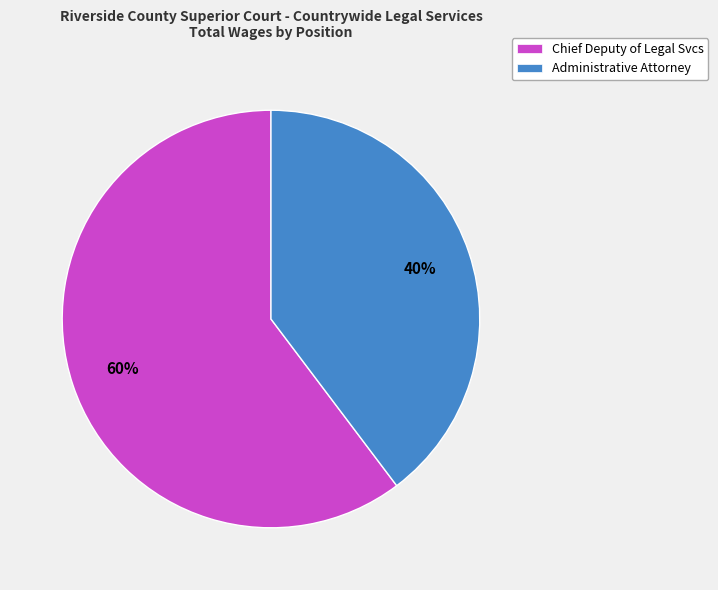

Is there a majority slice in this chart?

Yes